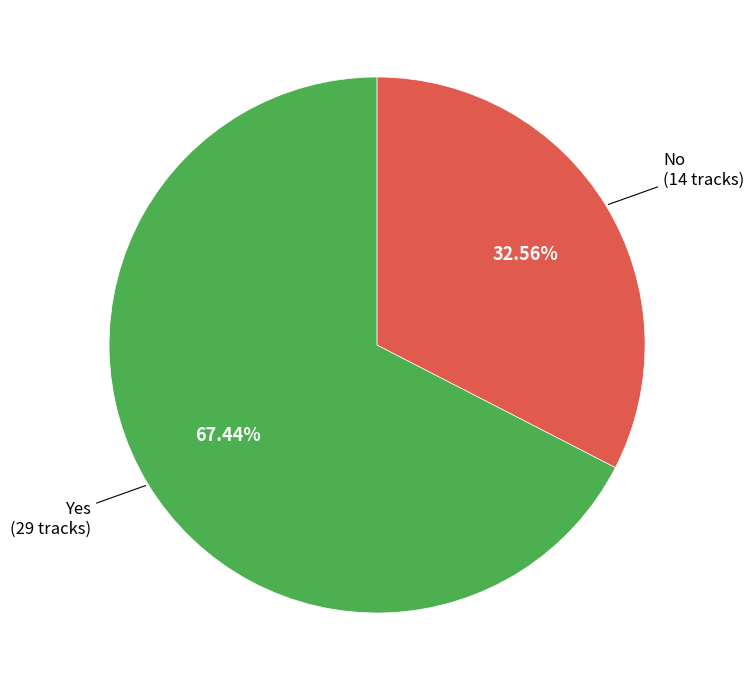

Is there a majority slice in this chart?

Yes